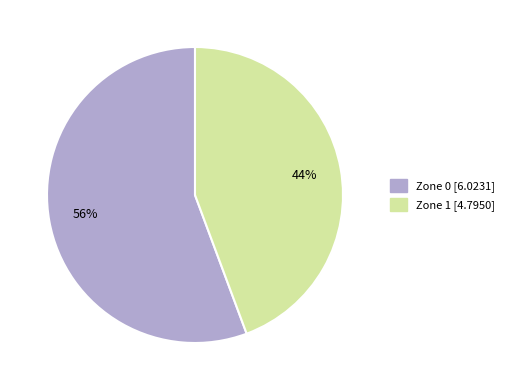

The Zone 1 slice represents 30% of the pie. True or false?

False